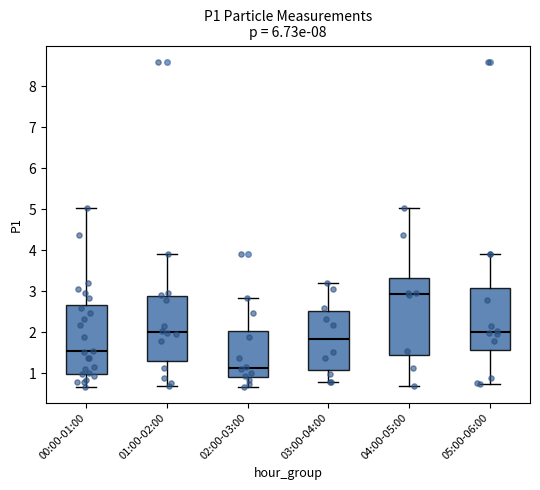

Reading left to right, transcribe this box plot: for each box, give where its median line is, the range the box spans, and where its two whiskers end, as read against the y-axis. The values are not printed on the chart, so give them approximately, as read against the axis.

00:00-01:00: median 1.5, box 1.0 to 2.7, whiskers 0.7 to 5.0
01:00-02:00: median 2.0, box 1.3 to 2.9, whiskers 0.7 to 3.9
02:00-03:00: median 1.1, box 0.9 to 2.0, whiskers 0.7 to 2.8
03:00-04:00: median 1.8, box 1.1 to 2.5, whiskers 0.8 to 3.2
04:00-05:00: median 2.9, box 1.4 to 3.3, whiskers 0.7 to 5.0
05:00-06:00: median 2.0, box 1.6 to 3.1, whiskers 0.7 to 3.9